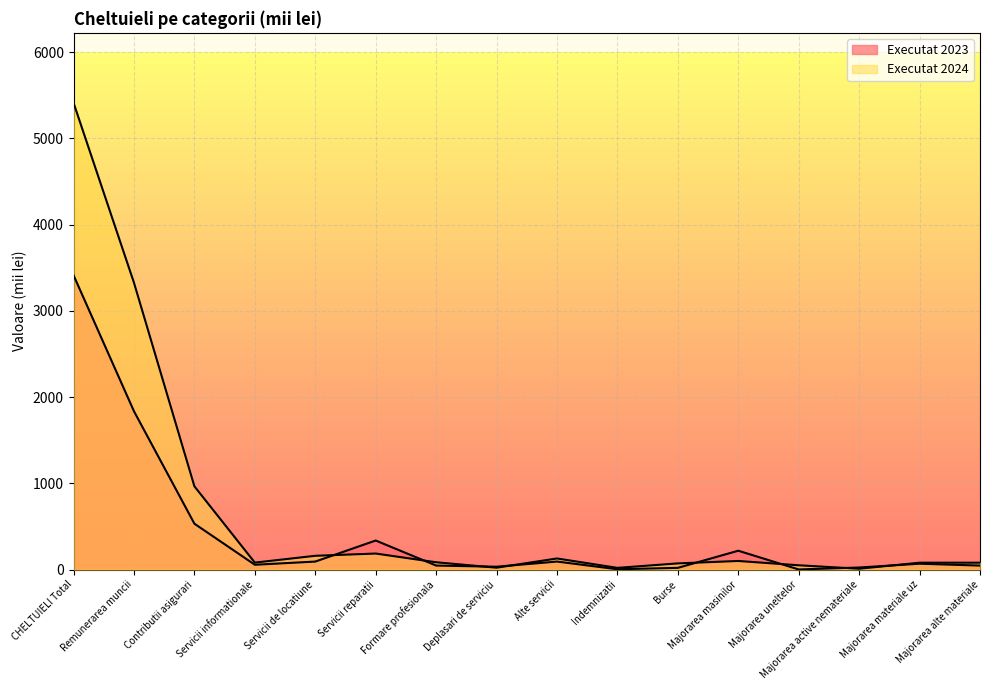

Rank the series at Majorarea alte materiale from highest to lowest value.

Executat 2024, Executat 2023